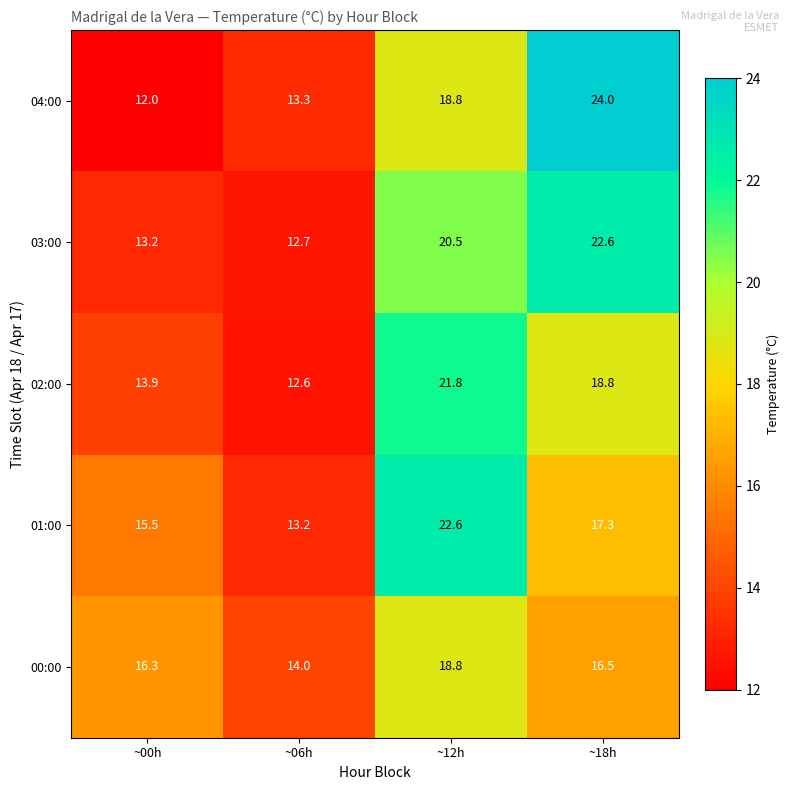

The value of 04:00 at ~12h is 18.8. True or false?

True